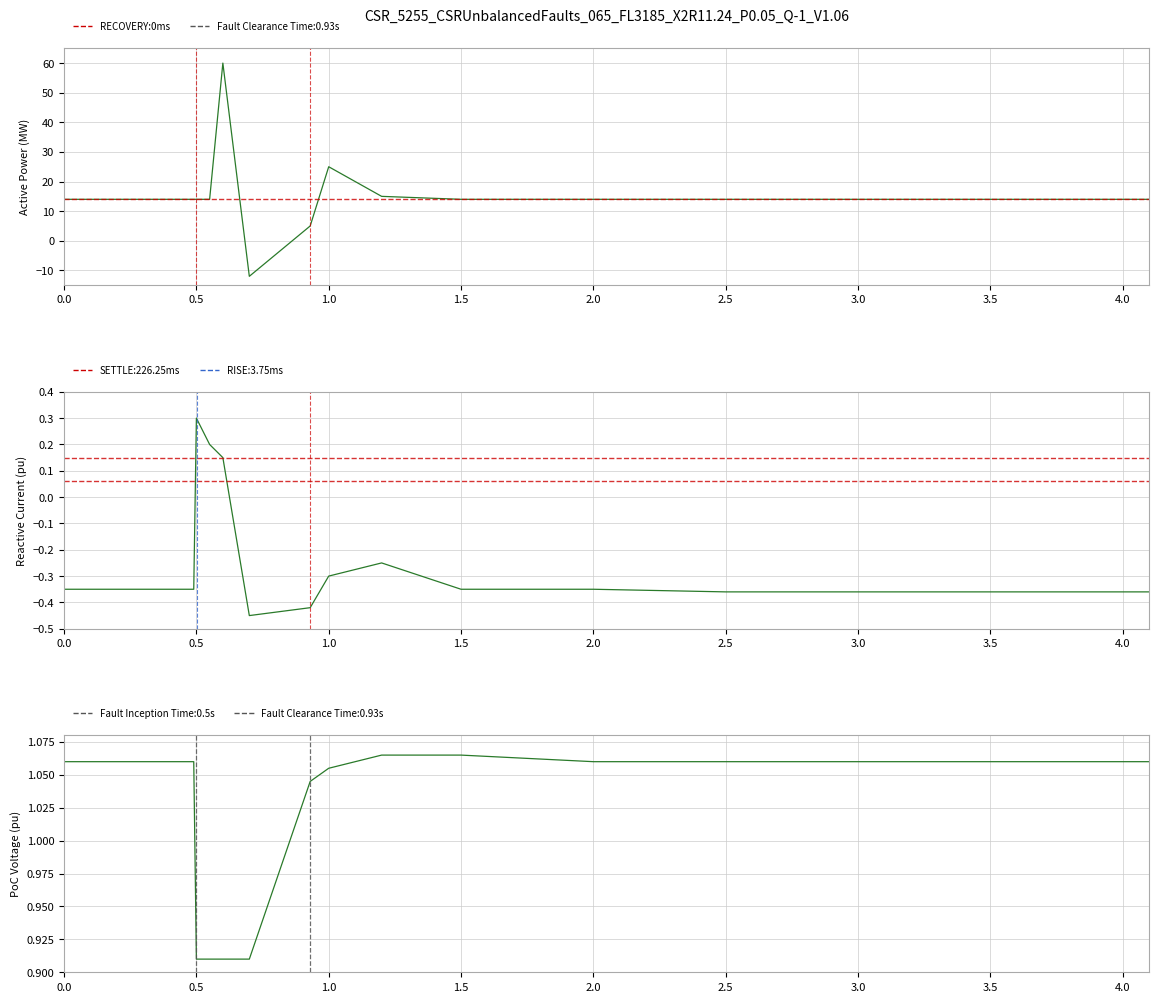

Count the number of data series in this chart.

3